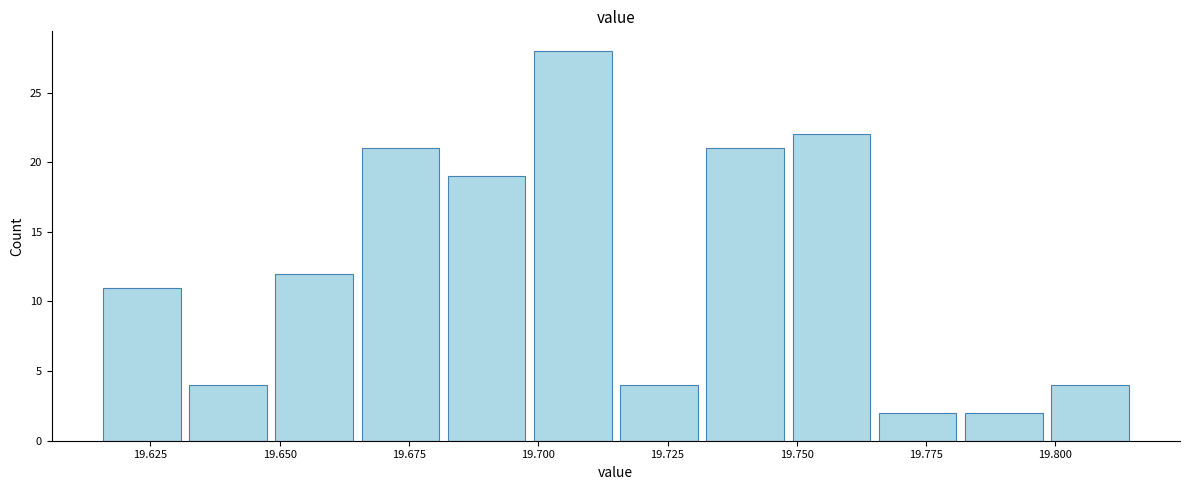

Around what value on the x-axis is the tallest bar? Give the approximate position of its centre, as read against the axis.

19.705